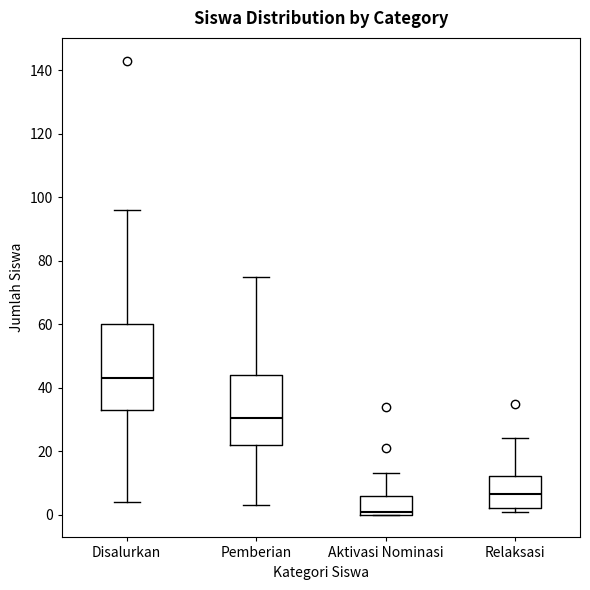

Reading left to right, transcribe this box plot: for each box, give where its median line is, the range the box spans, and where its two whiskers end, as read against the y-axis. The values are not printed on the chart, so give them approximately, as read against the axis.

Disalurkan: median 44, box 34 to 60, whiskers 4 to 96
Pemberian: median 30, box 22 to 44, whiskers 4 to 76
Aktivasi Nominasi: median 2, box 0 to 6, whiskers 0 to 14
Relaksasi: median 6, box 2 to 12, whiskers 2 (just below the box's lower edge) to 24